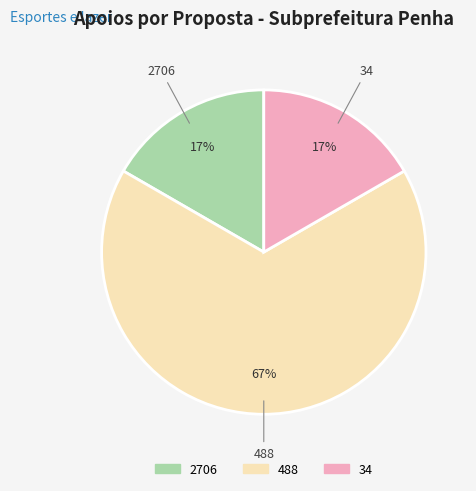

To the nearest percent, what percentage of the pie is 2706?

17%